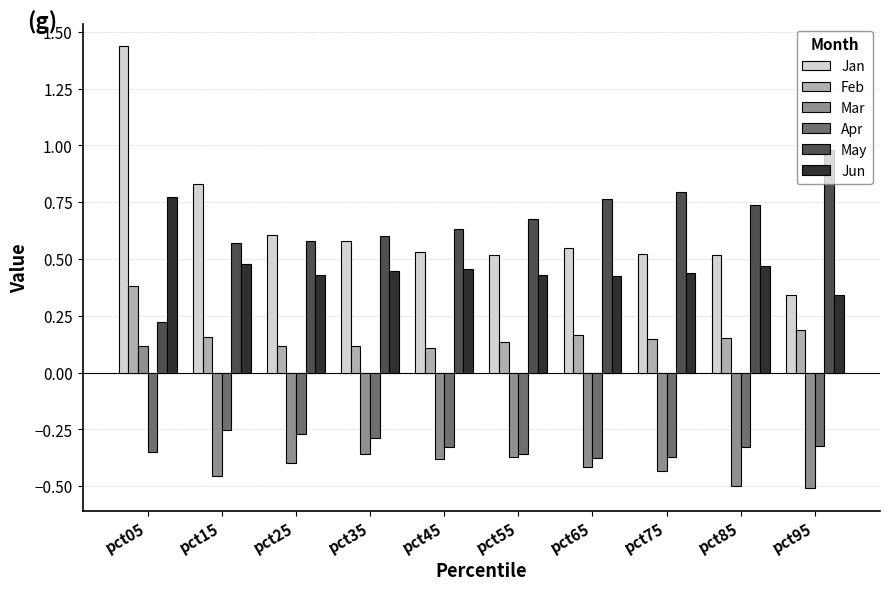

At which category is the sum across all series the highest?

pct05